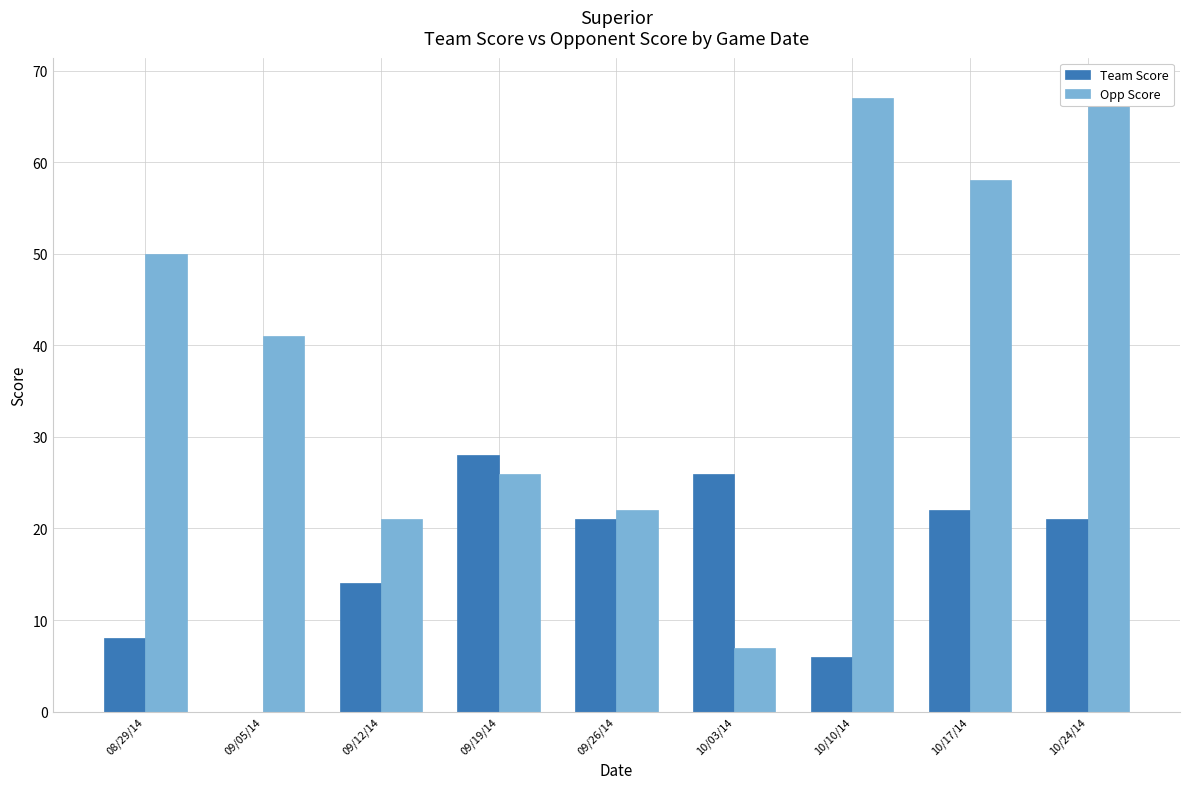

Reading left to right, extract all data points from this chart.

Team Score: 08/29/14=8	09/05/14=0	09/12/14=14	09/19/14=28	09/26/14=21	10/03/14=26	10/10/14=6	10/17/14=22	10/24/14=21
Opp Score: 08/29/14=50	09/05/14=41	09/12/14=21	09/19/14=26	09/26/14=22	10/03/14=7	10/10/14=67	10/17/14=58	10/24/14=68